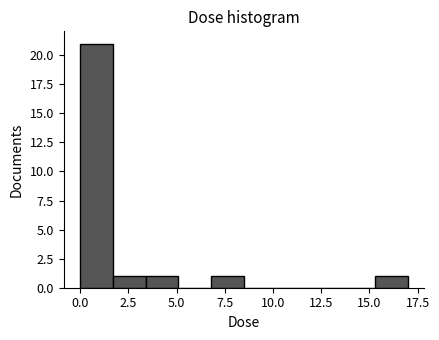

Around what value on the x-axis is the tallest bar? Give the approximate position of its centre, as read against the axis.

1.0